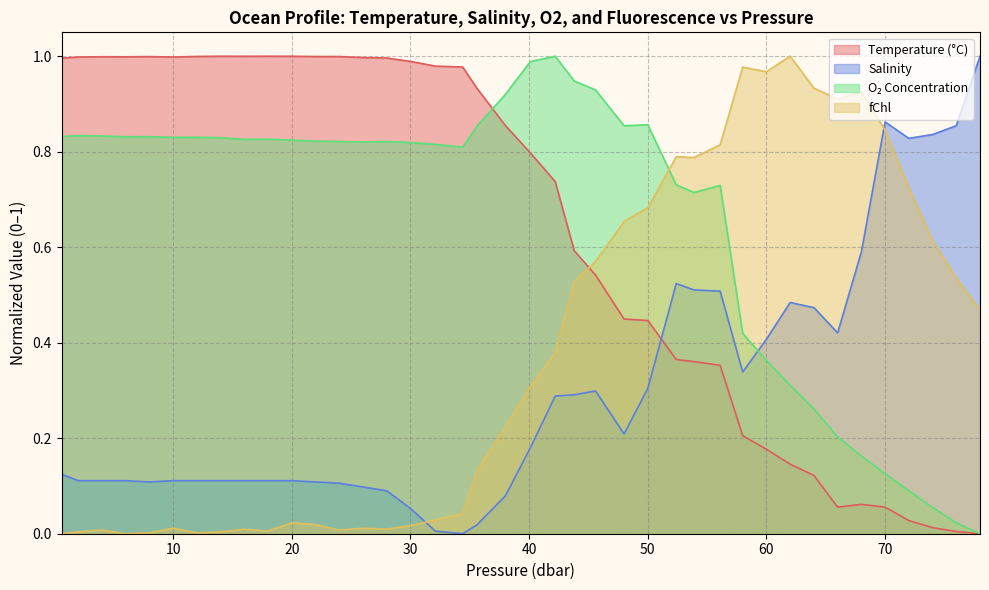

True or false: t has a value of 0.0 at 72.0.

False